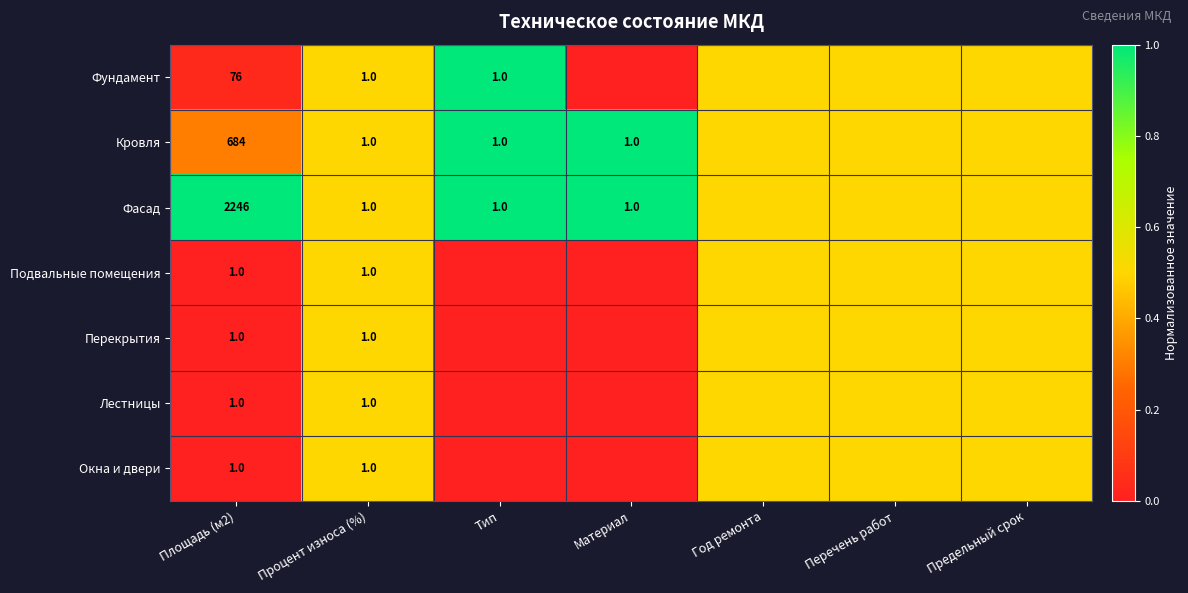

At how many categories does at least one series exceed 0?

7